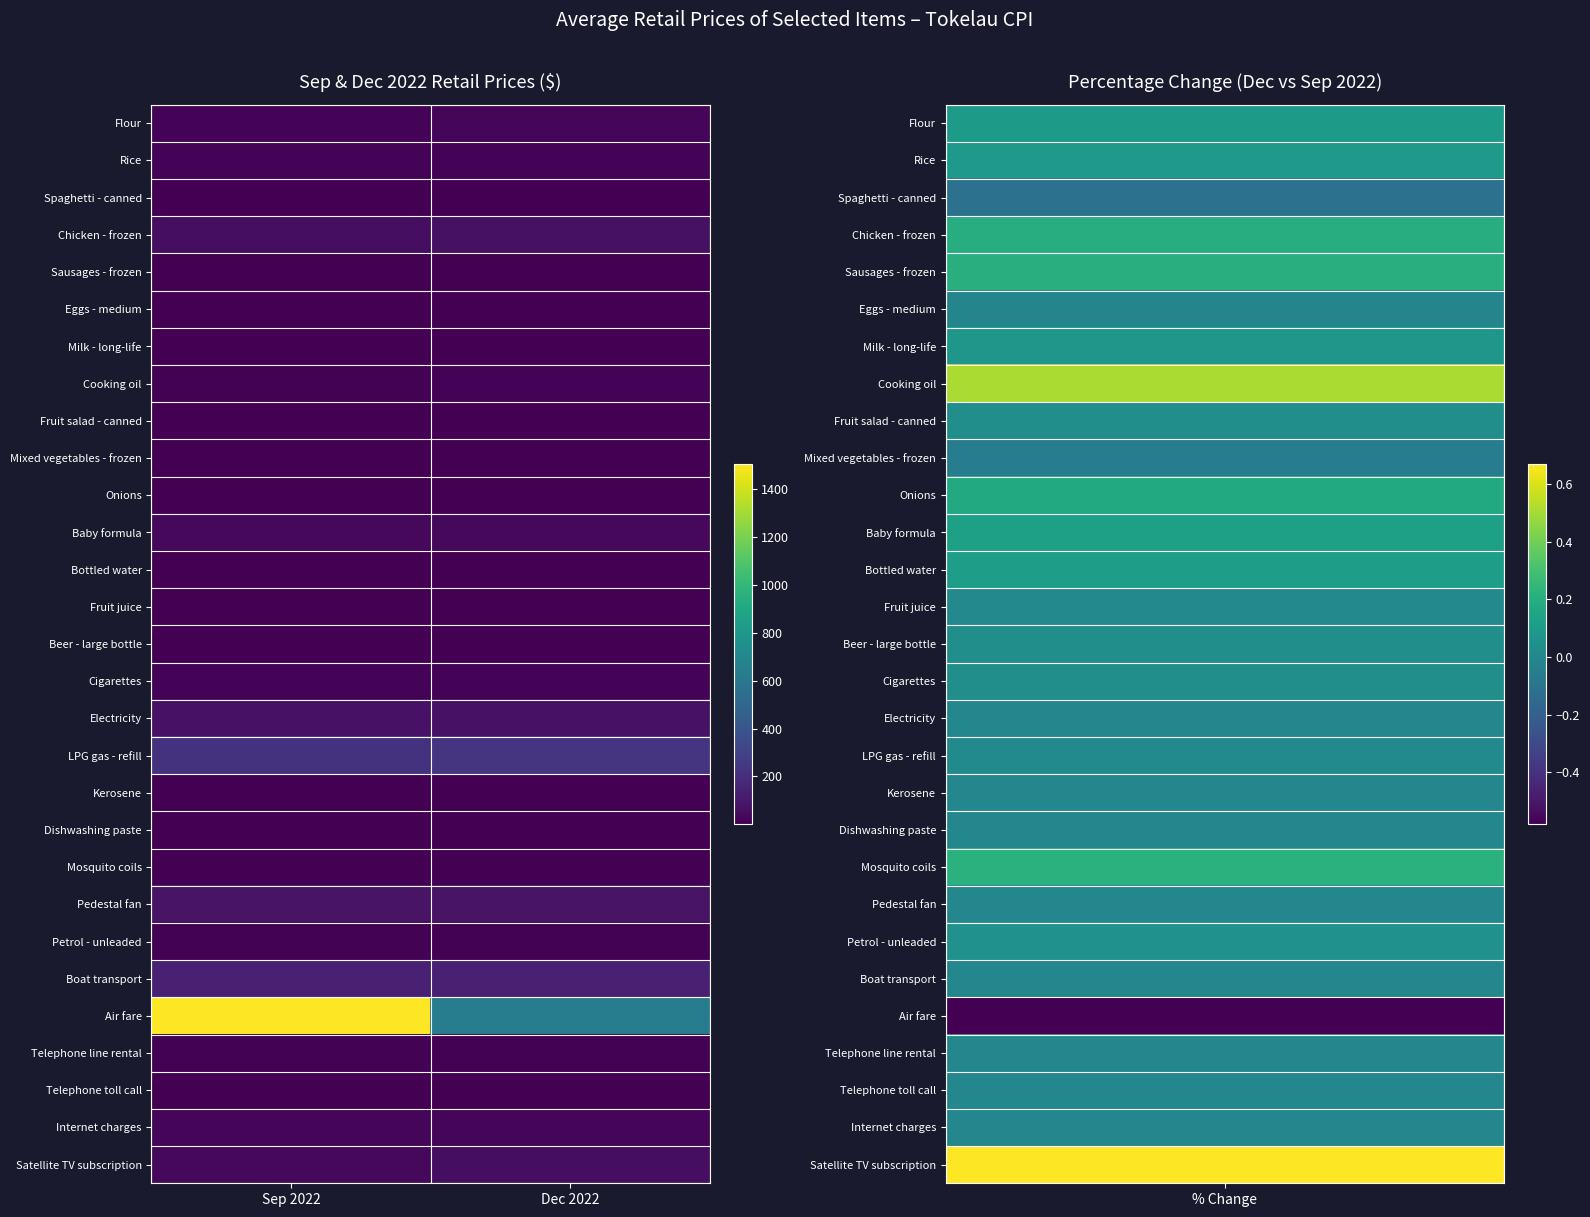

At which category does the chart reach its minimum across all series?

Sep 2022